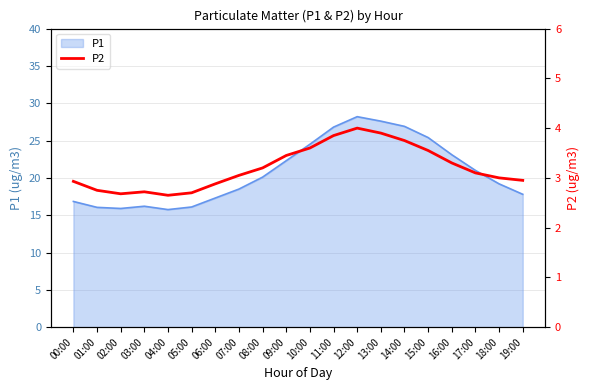

Rank the categories by value from highest to lowest.

12:00, 13:00, 11:00, 14:00, 10:00, 15:00, 09:00, 16:00, 08:00, 17:00, 07:00, 18:00, 19:00, 00:00, 06:00, 01:00, 03:00, 05:00, 02:00, 04:00